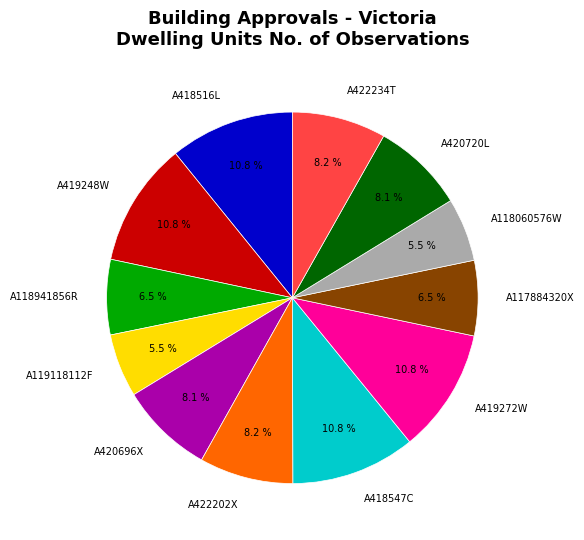

Which has a higher value, A418516L or A119118112F?

A418516L